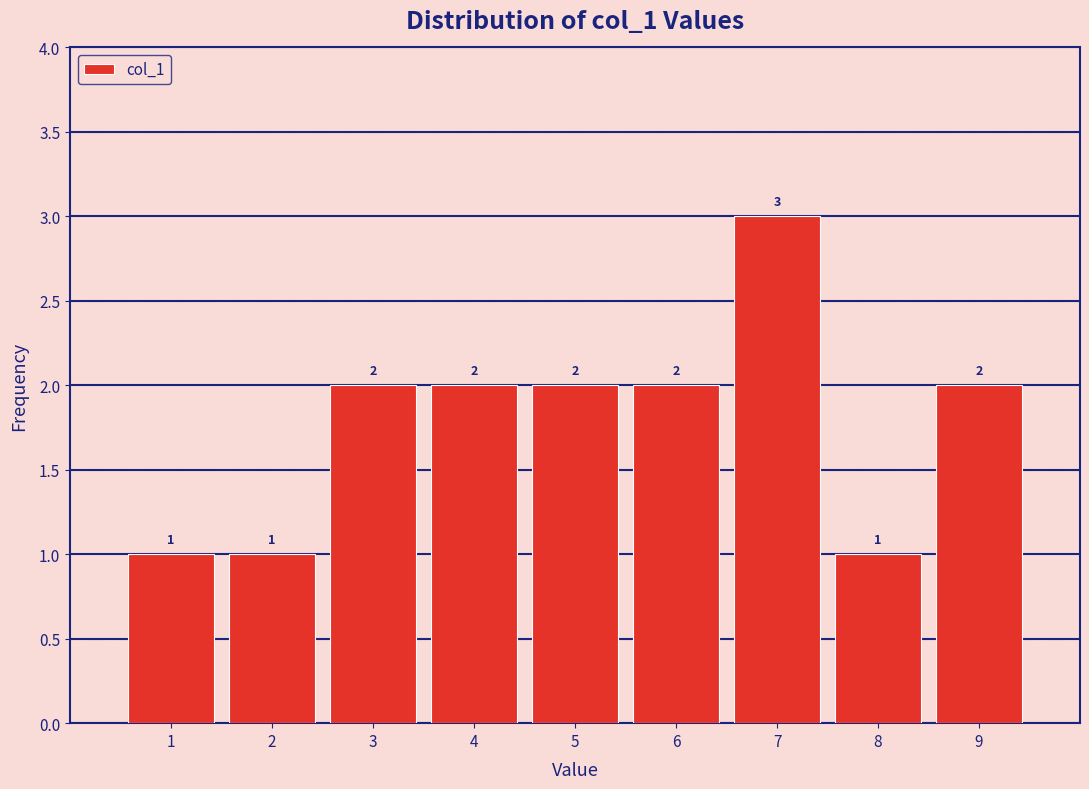

How tall is the bar that spans 6.5 to 7.5 on the x-axis?

3